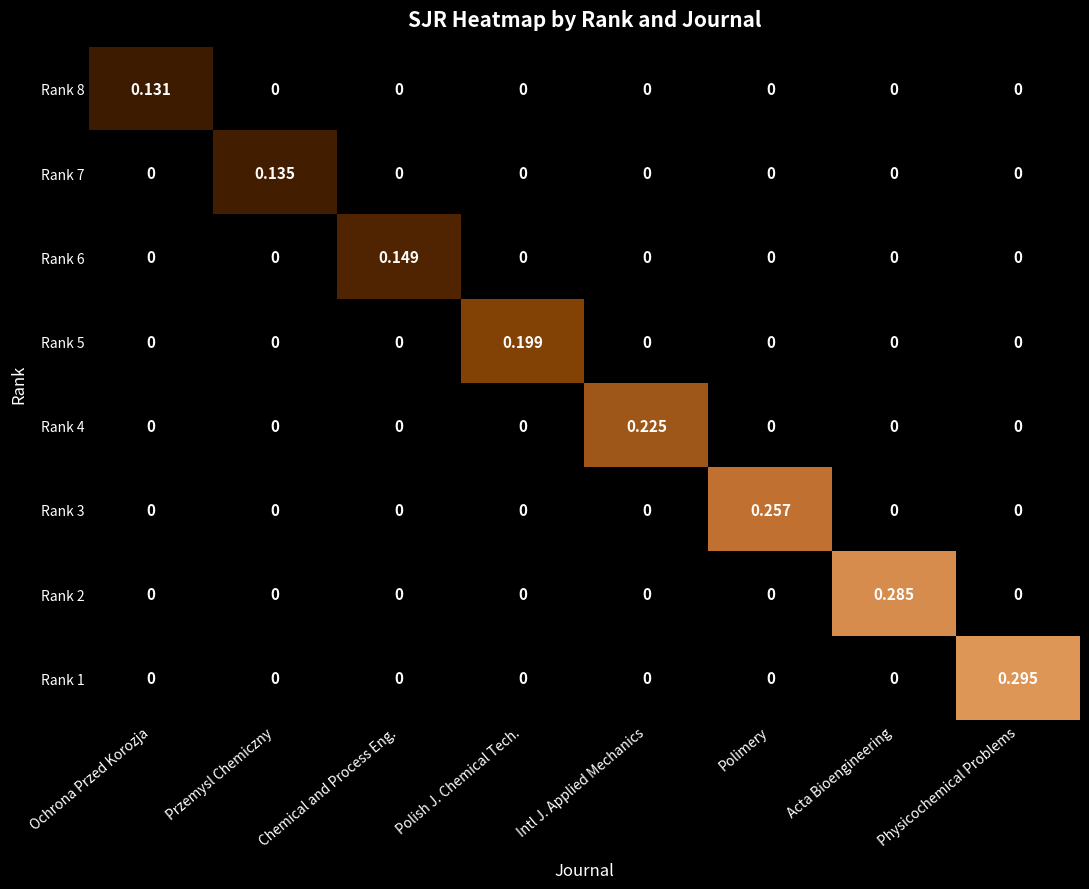

Which series has the largest total across all categories?

Rank 1